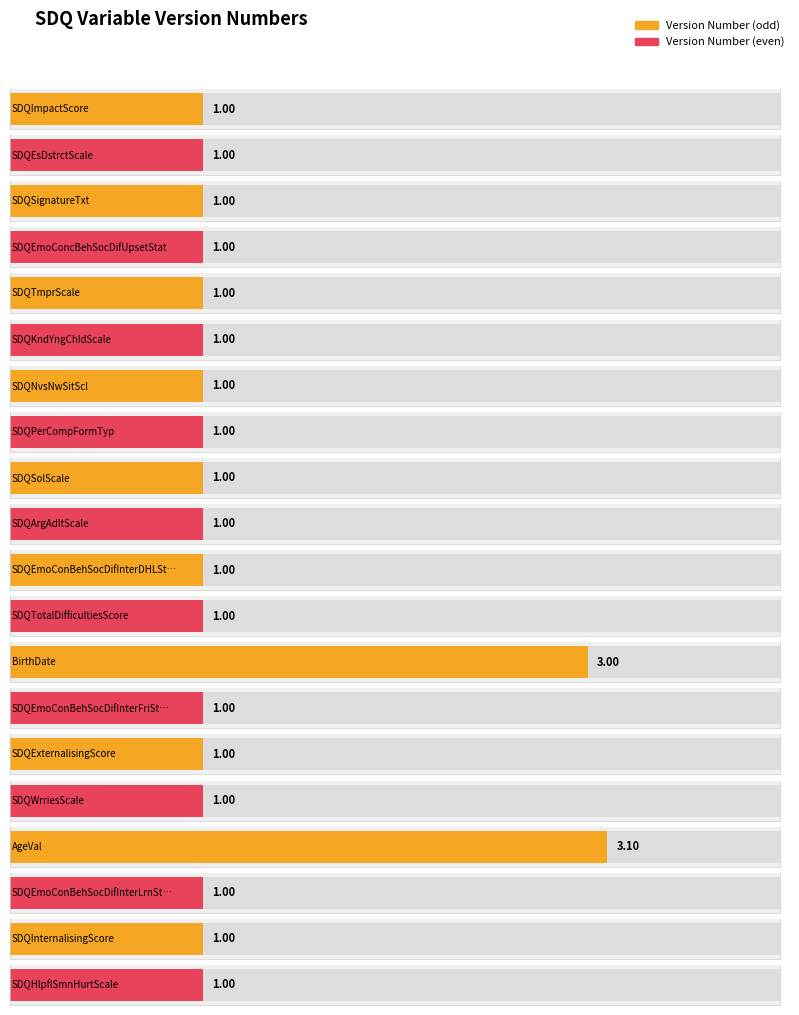

The chart shows a value of 1.0 at SDQEmoConBehSocDifInterDHLStat. True or false?

True